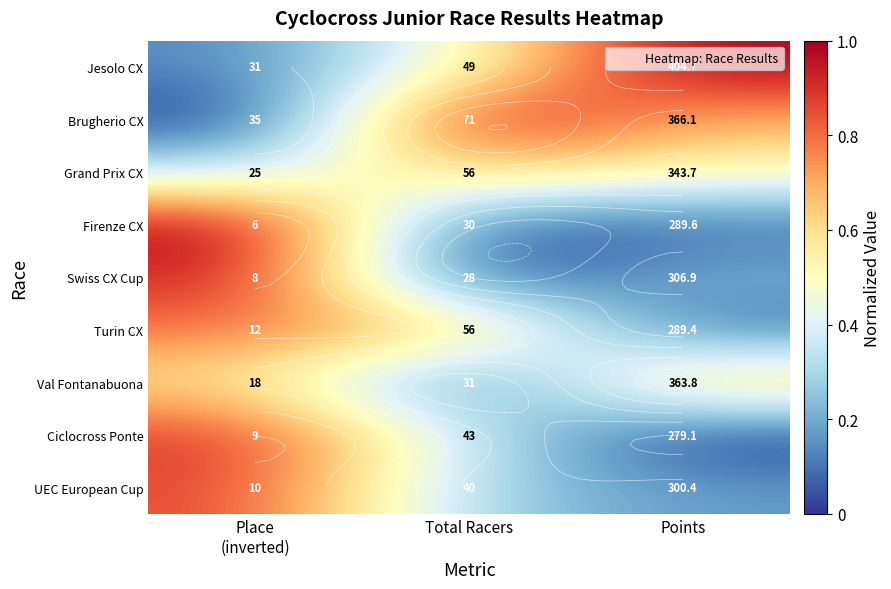

What is the total value across all series at Place
(inverted)?

5.6